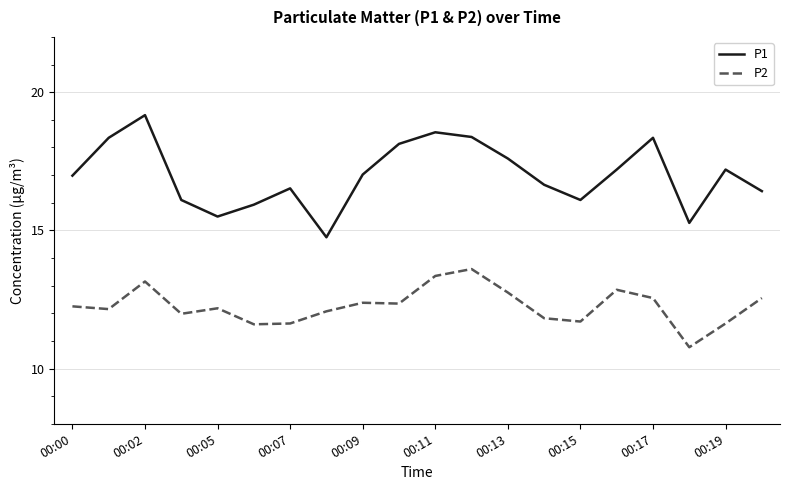

True or false: P1 has more than 1 interior local peaks.

True